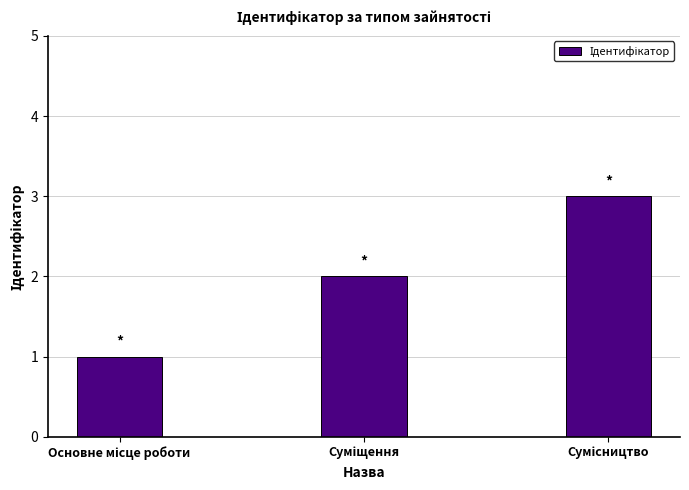

Reading left to right, what are all the values shown in this chart?

1	2	3